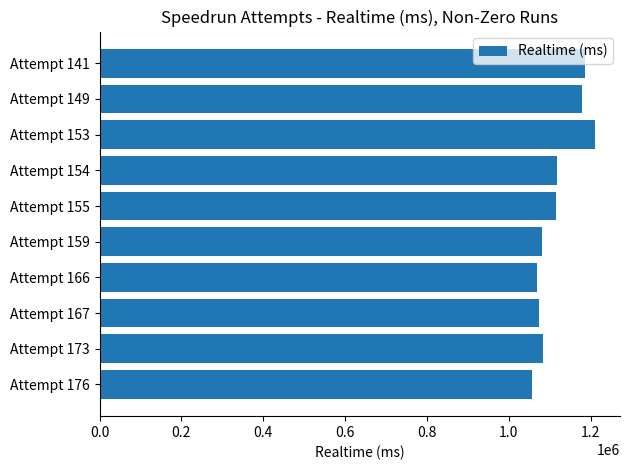

The value at Attempt 154 is 574711. True or false?

False